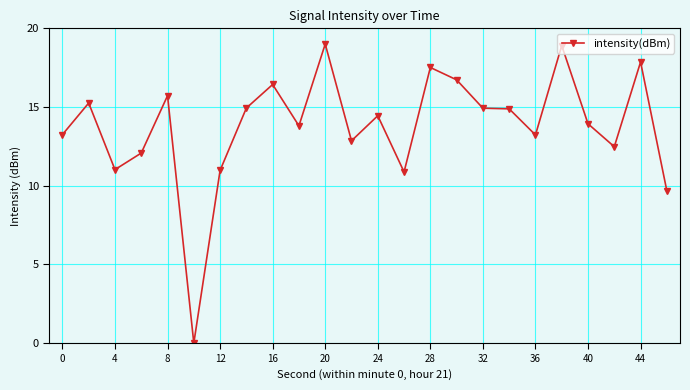

What is the sum of all values?

330.8